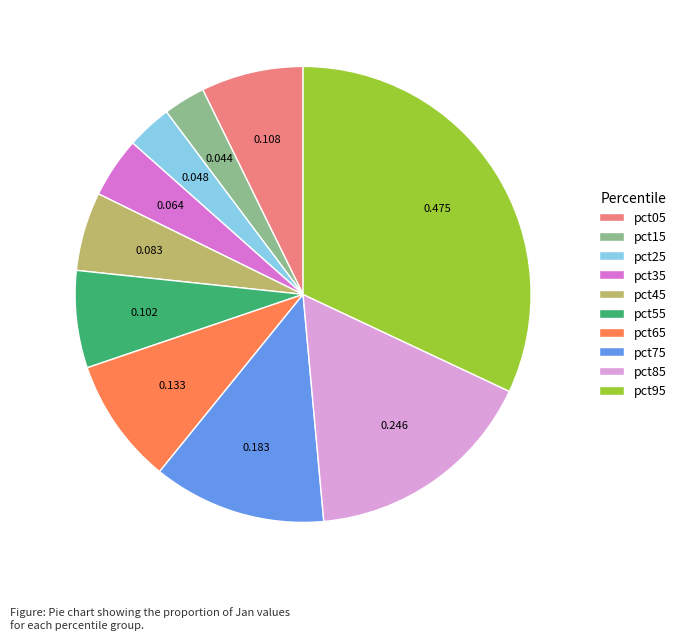

The pct75 slice represents 12% of the pie. True or false?

True